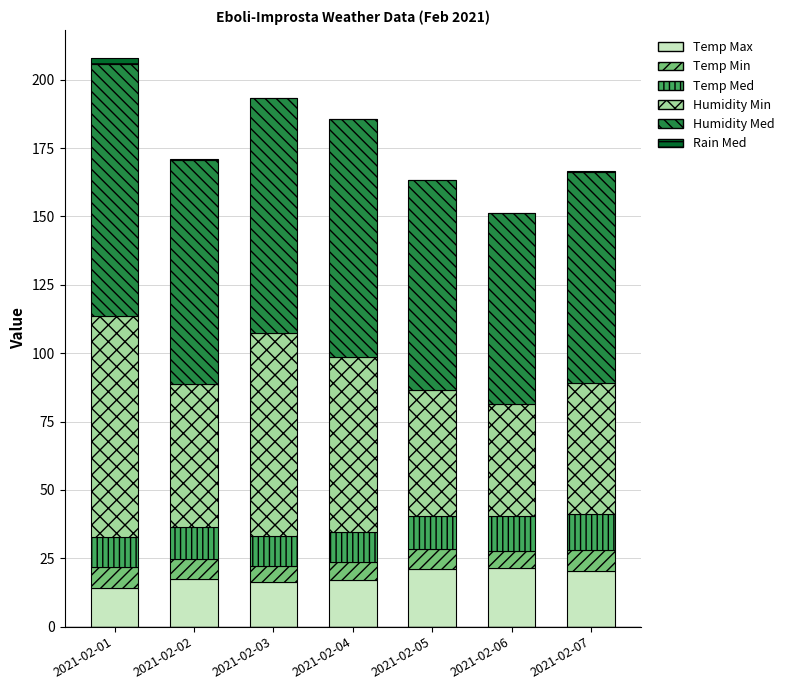

The value of Temp Max at 2021-02-04 is 17.0. True or false?

True